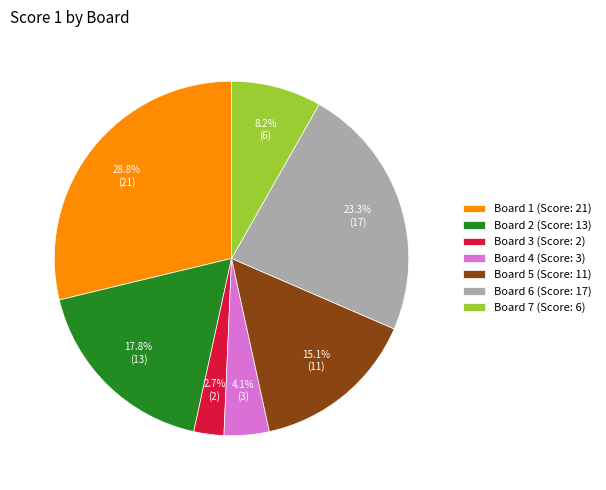

Is Board 2 the majority of the pie?

No